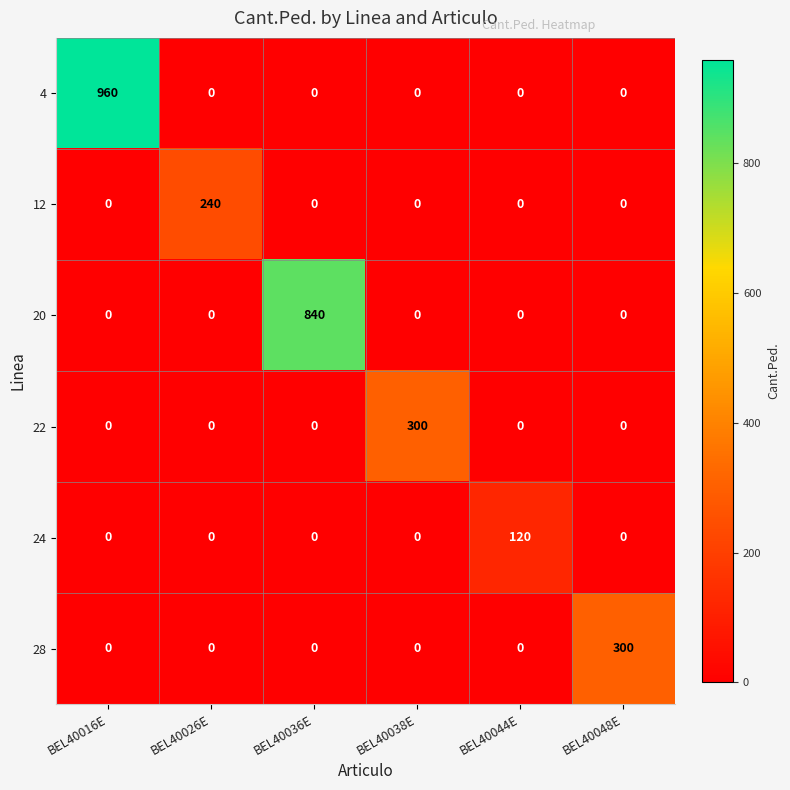

What is the greatest value displayed?

960